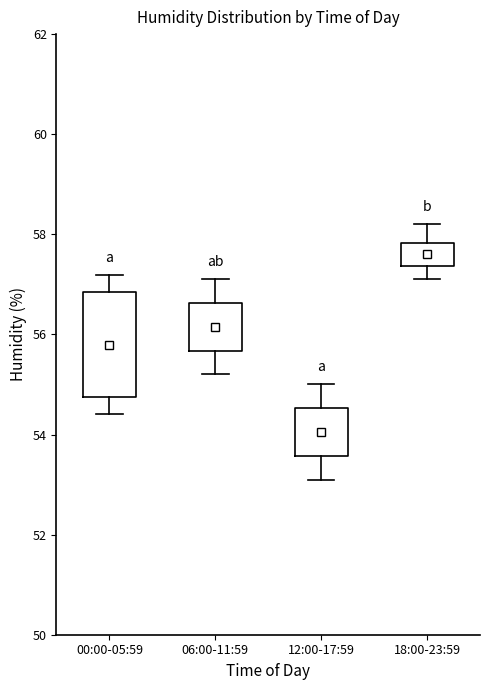

Comparing the boxes themselves (not the whiskers), which one is the tallest?

00:00-05:59